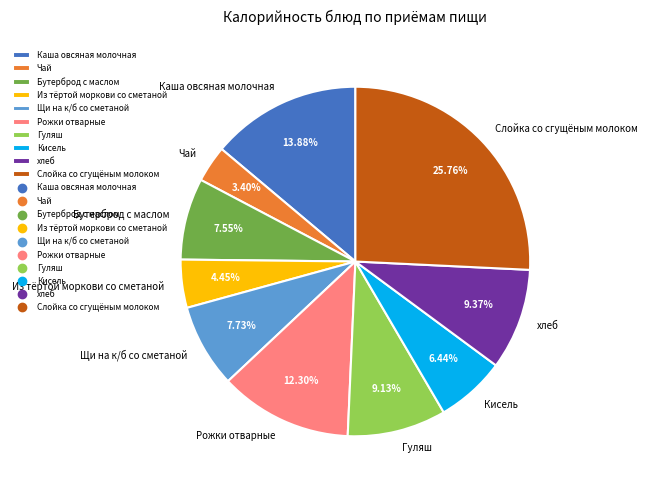

Combined, what portion of the pie is Рожки отварные and Кисель?

18.7%